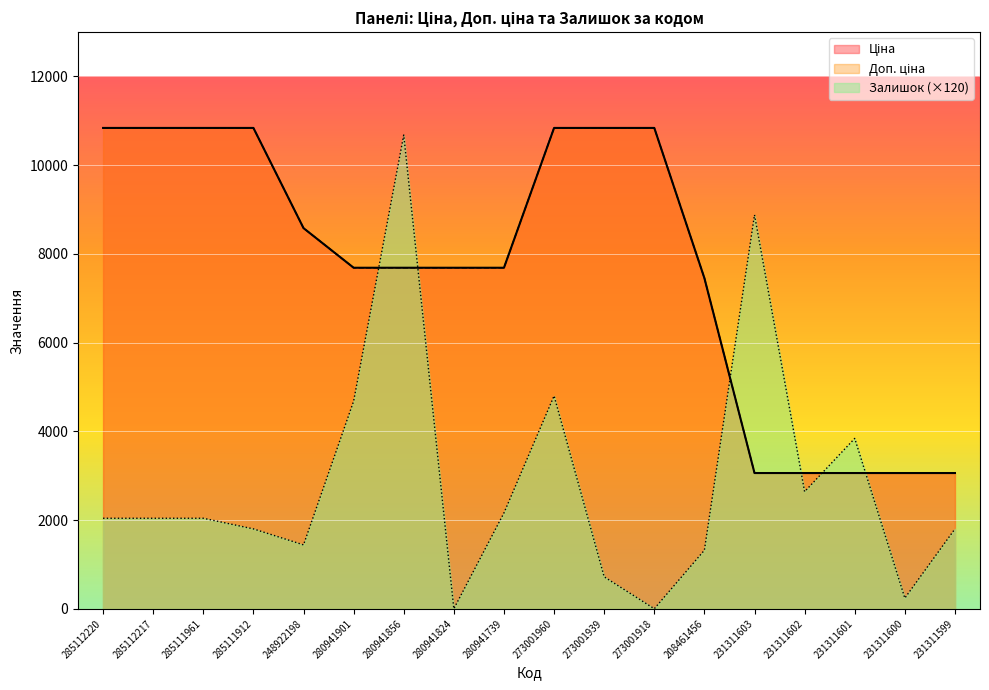

Where does the Ціна series first go above 7687?

285112220